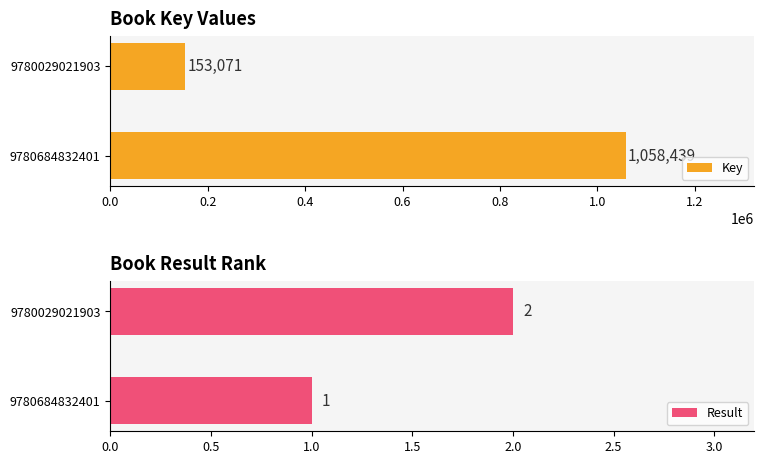

List the labels in order of Key value, largest first.

9780684832401, 9780029021903